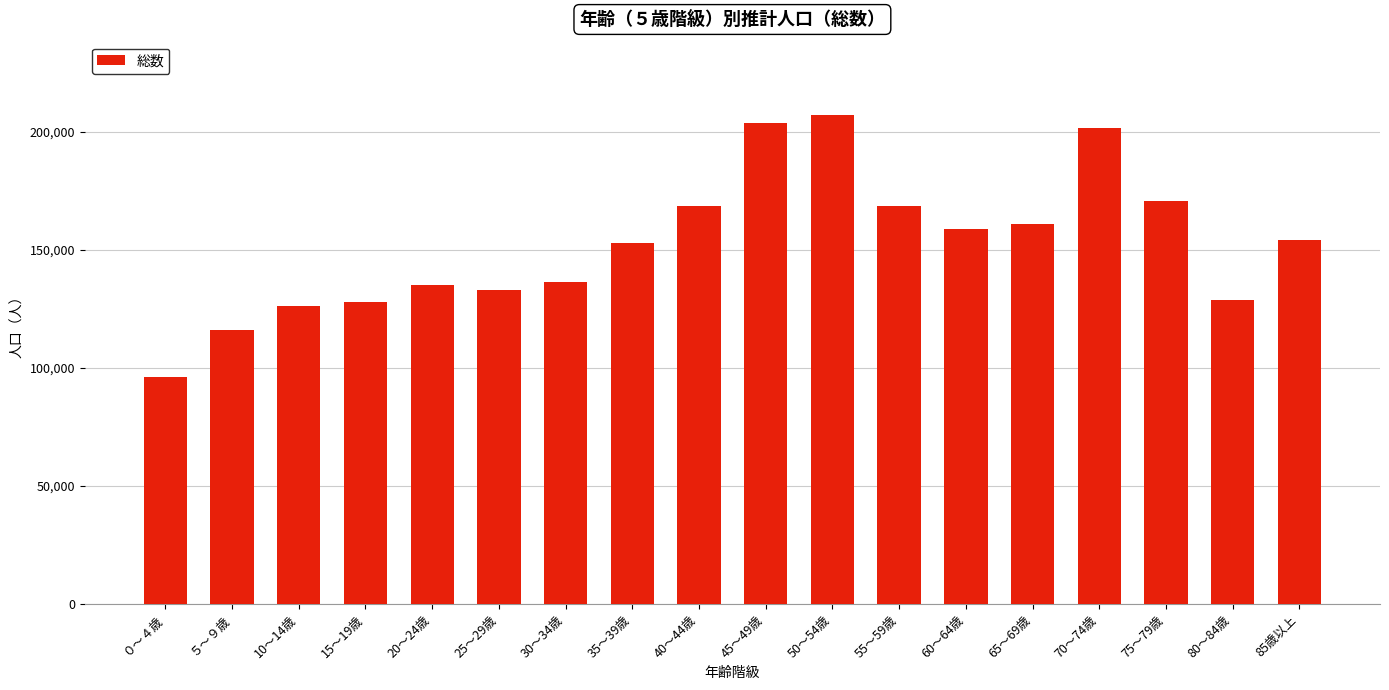

What is the approximate value at 10～14歳, to the nearest 10?

126030